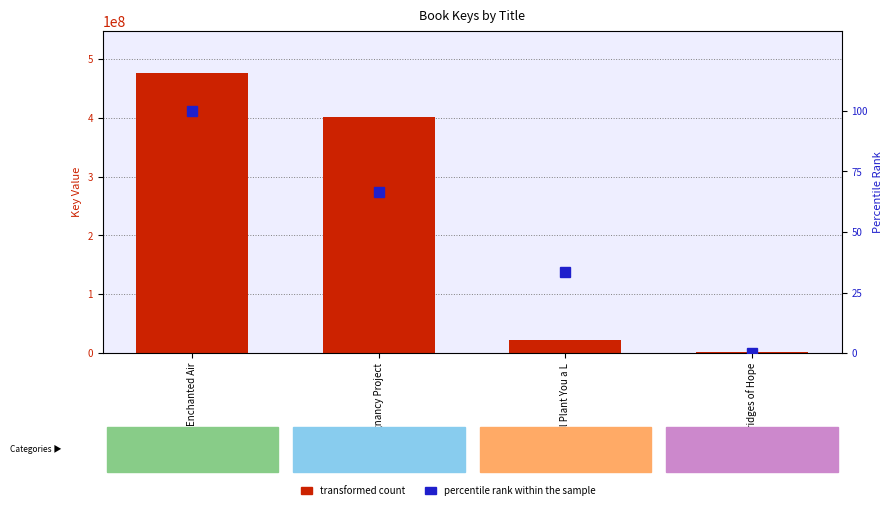

What are all the series names shown in the legend?

transformed count, percentile rank within the sample